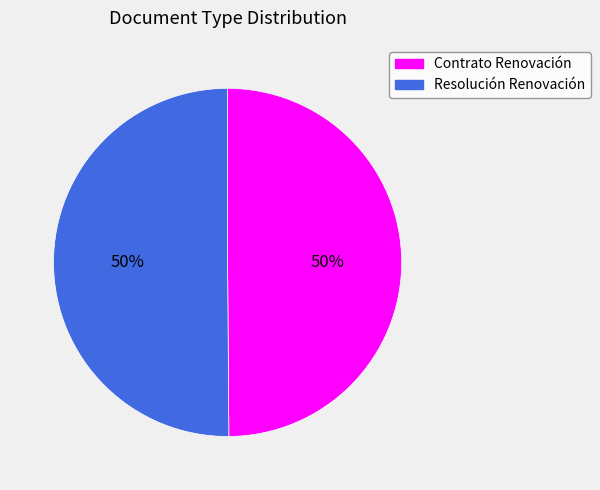

What percentage is the Contrato Renovación slice, to the nearest percent?

50%